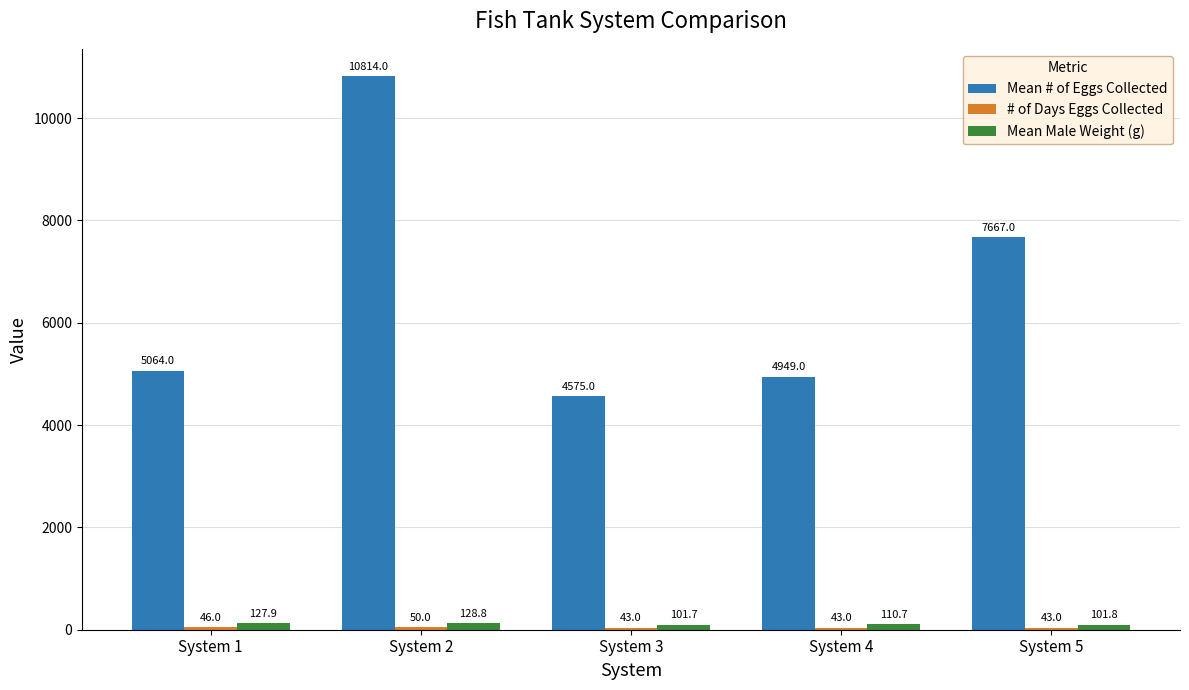

Where is Mean # of Eggs Collected nearest to the value 7694?

System 5